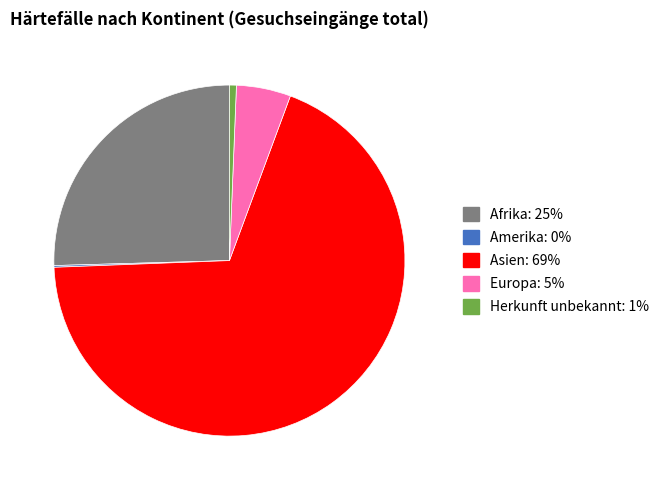

Is there any slice that represents more than half of the pie?

Yes